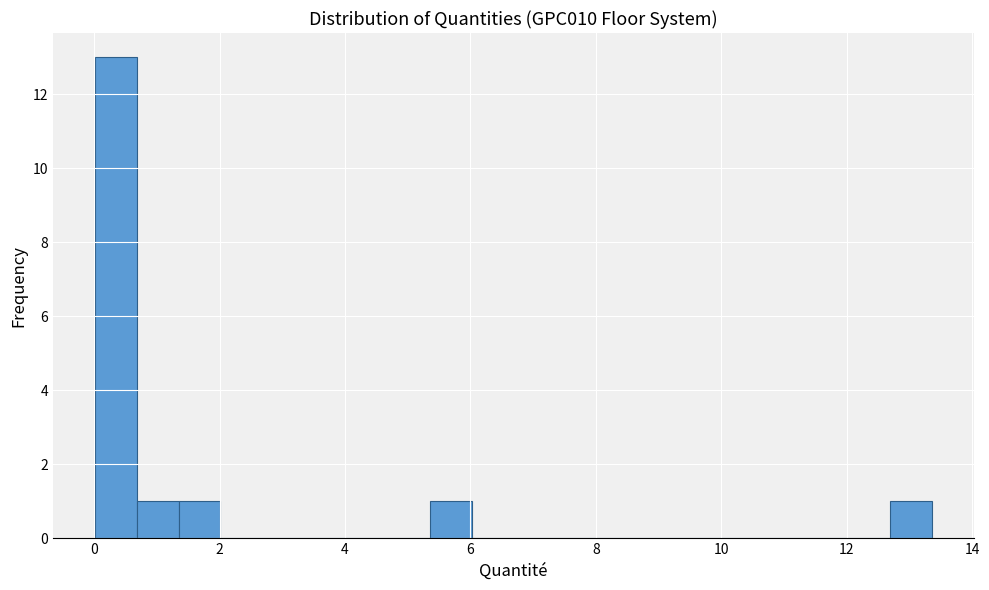

Around what value on the x-axis is the tallest bar? Give the approximate position of its centre, as read against the axis.

0.4